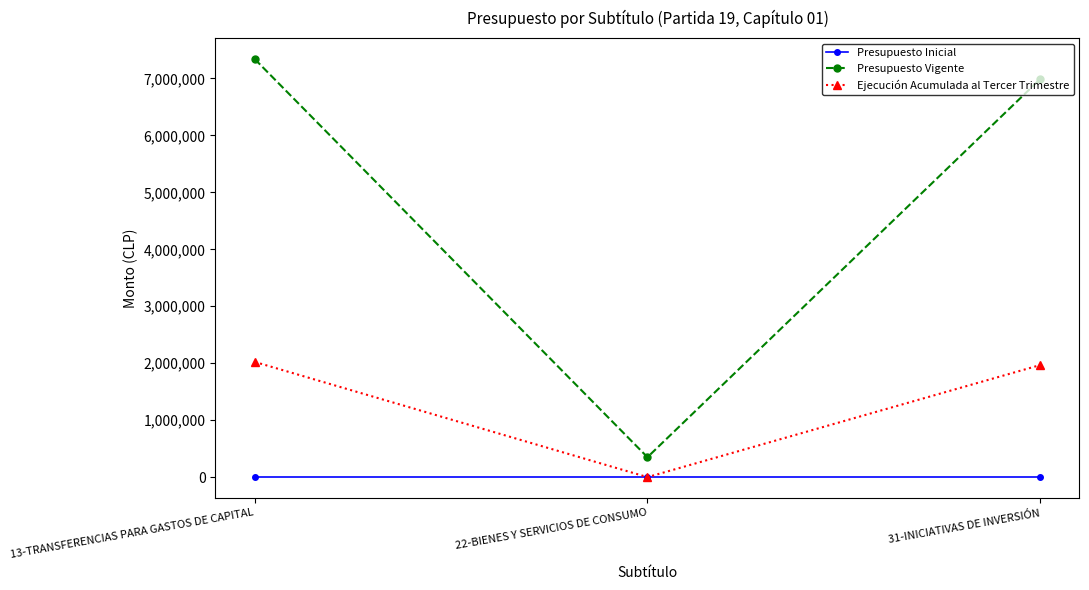

Is the value of Ejecución Acumulada al Tercer Trimestre at 22-BIENES Y SERVICIOS DE CONSUMO greater than the value of Presupuesto Vigente at 31-INICIATIVAS DE INVERSIÓN?

No